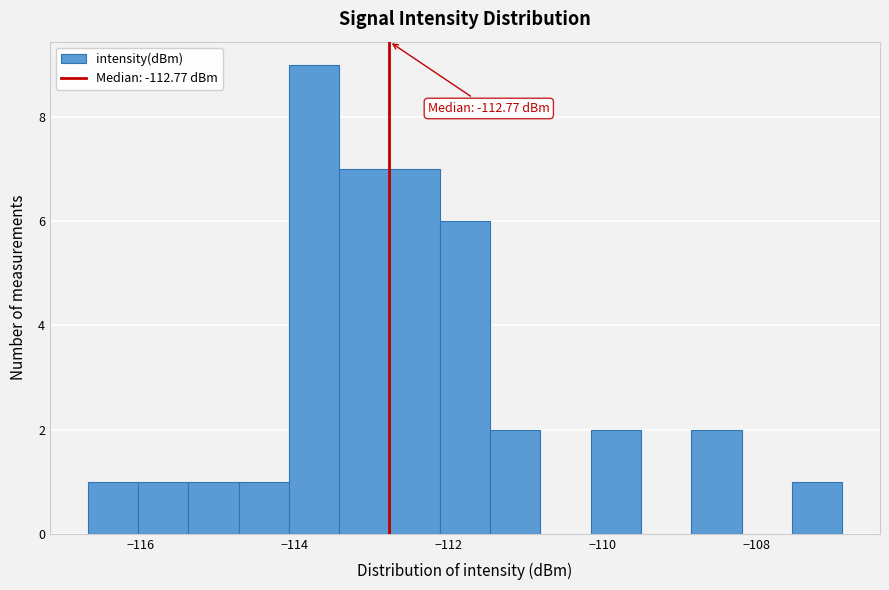

Read against the x-axis, roughly where is the centre of the tallest bar?

-113.8